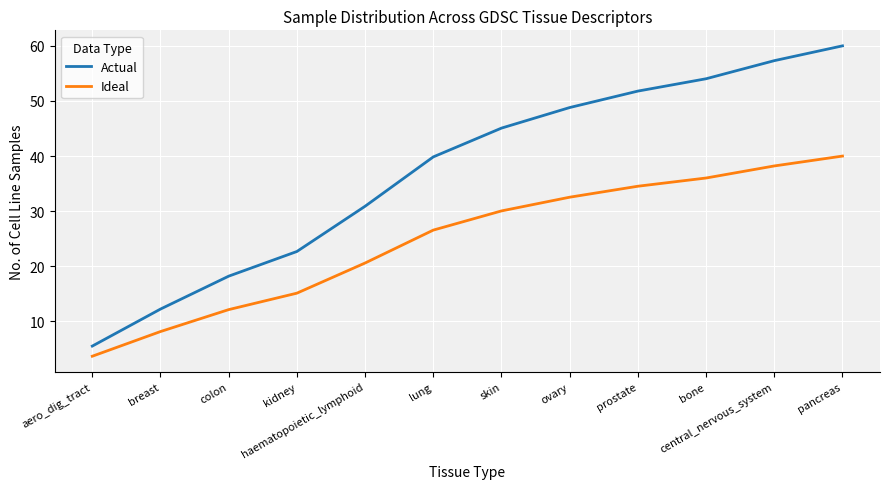

Which series has the widest spread of values?

Actual